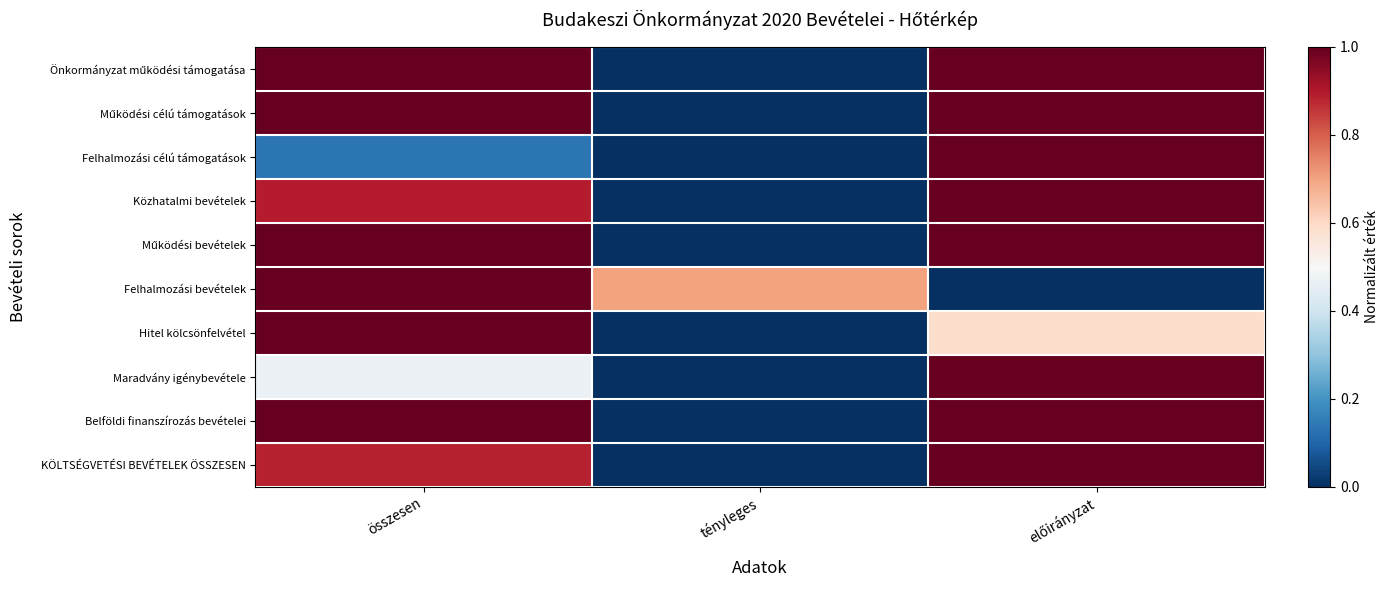

Count the number of data series in this chart.

10